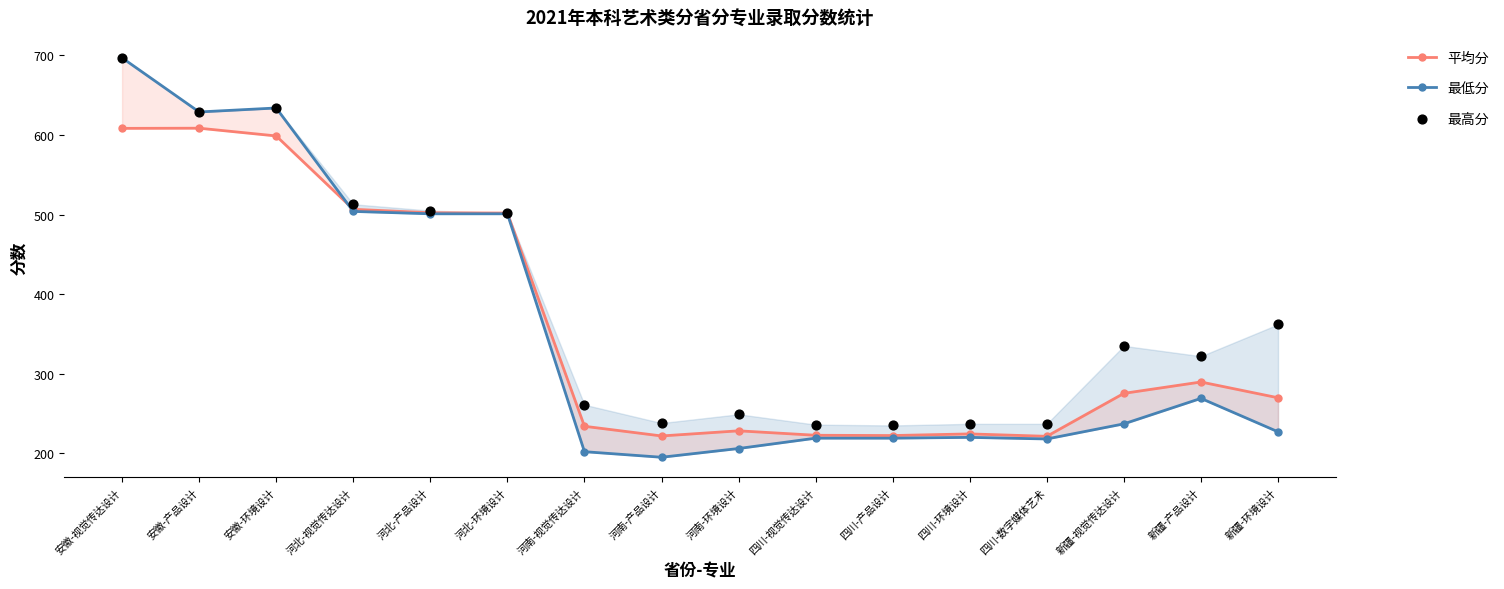

Is the value of 最高分 at 新疆-视觉传达设计 greater than the value of 平均分 at 新疆-视觉传达设计?

Yes